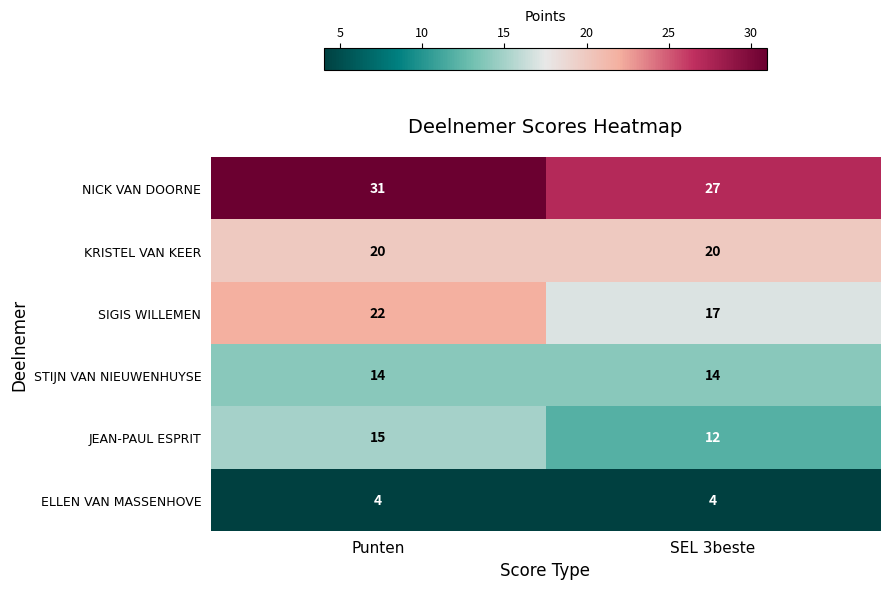

Reading left to right, what are all the values shown in this chart?

NICK VAN DOORNE: Punten=31	SEL 3beste=27
KRISTEL VAN KEER: Punten=20	SEL 3beste=20
SIGIS WILLEMEN: Punten=22	SEL 3beste=17
STIJN VAN NIEUWENHUYSE: Punten=14	SEL 3beste=14
JEAN-PAUL ESPRIT: Punten=15	SEL 3beste=12
ELLEN VAN MASSENHOVE: Punten=4	SEL 3beste=4